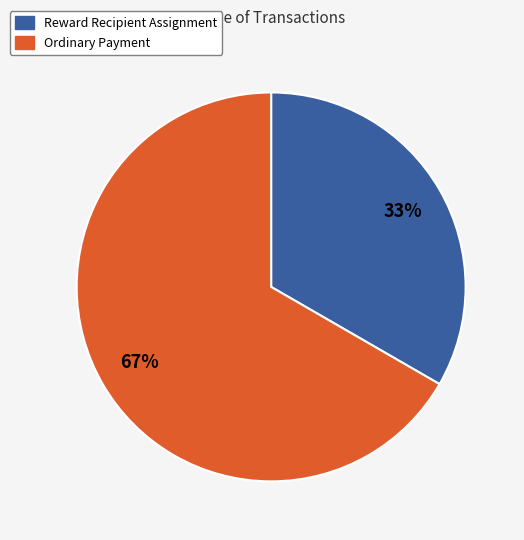

How many slices are in this pie chart?

2